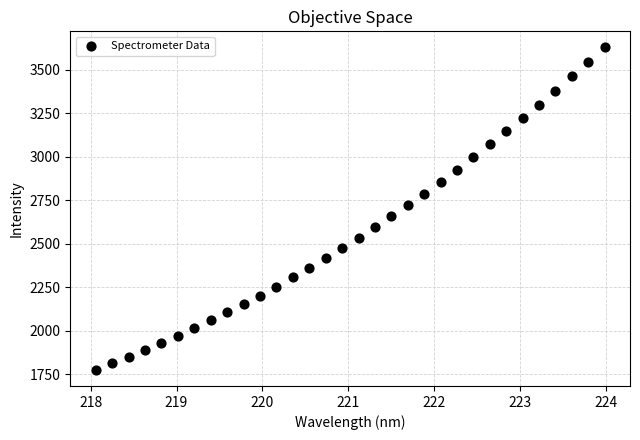

What is the range of X values (max minus min)?

5.9